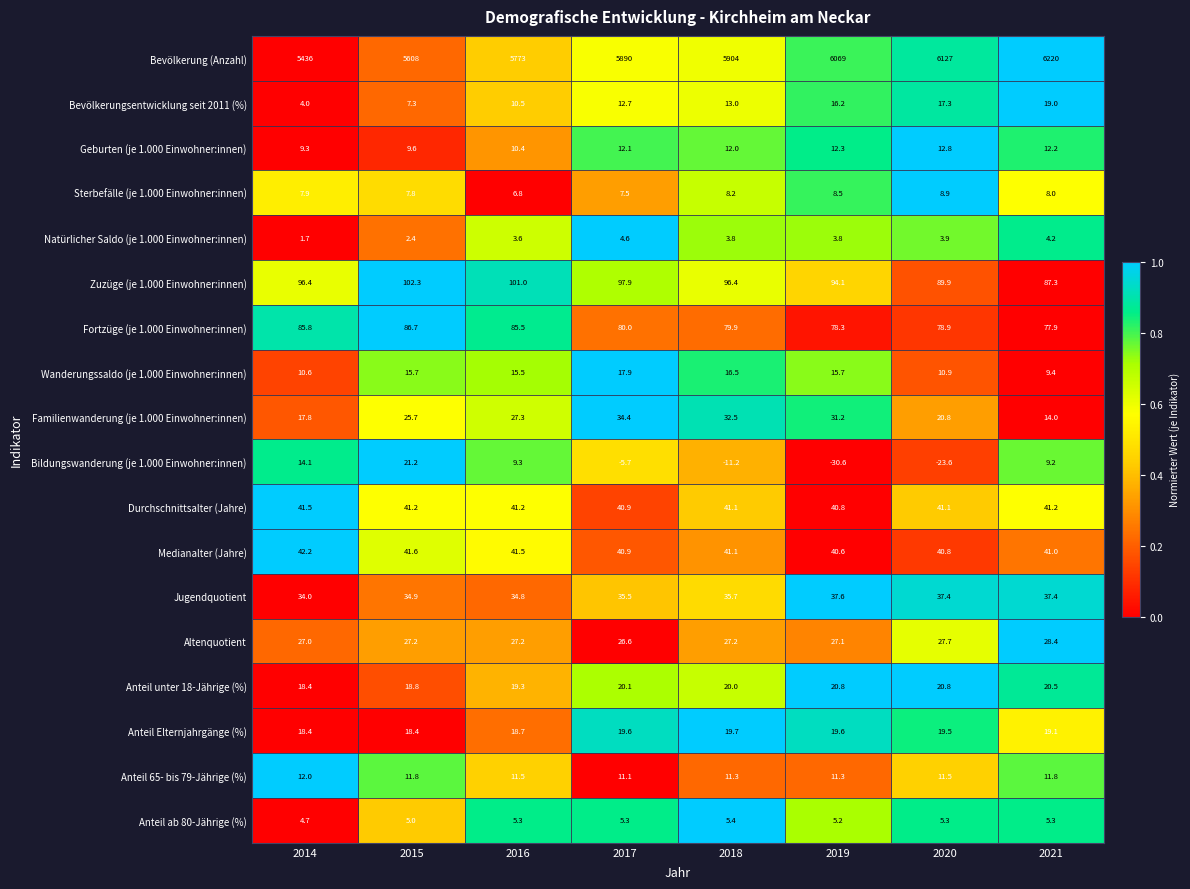

Read the Fortzüge (je 1.000 Einwohner:innen) value at 2016.

85.5